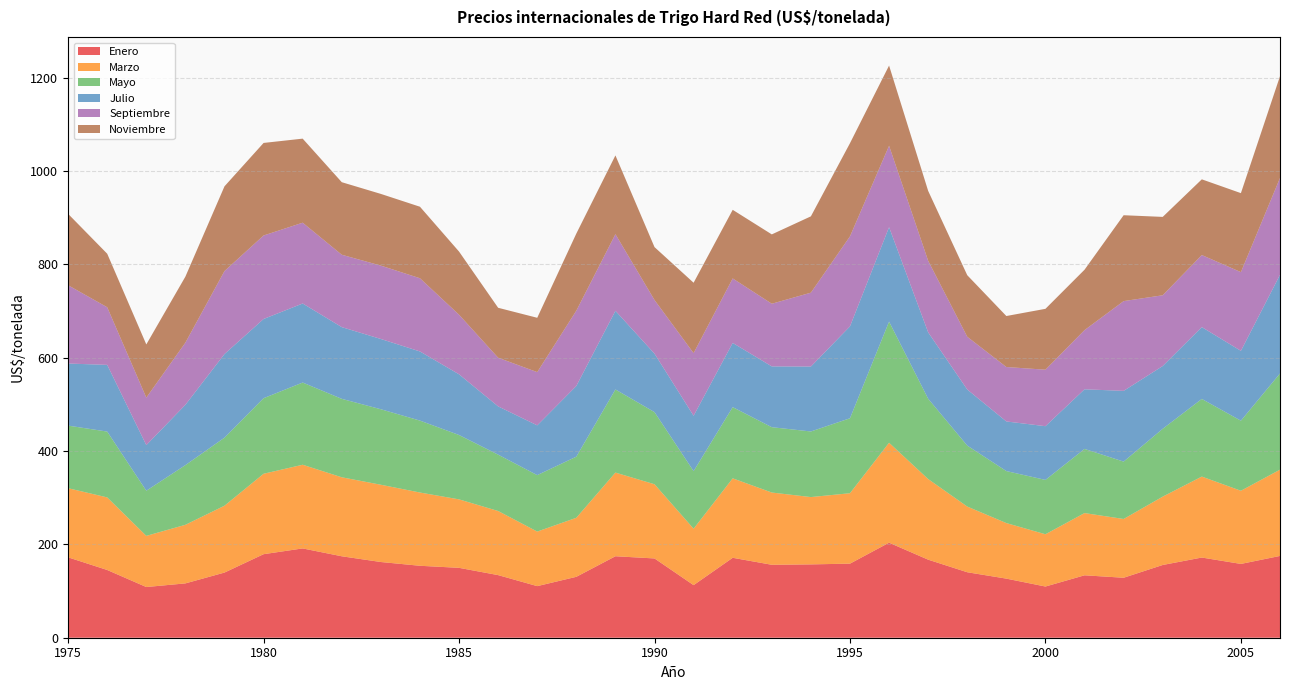

Reading left to right, list all the values displayed in this chart.

Enero: 172.2	145.1	108.6	116.4	139.6	178.9	191.3	174.5	162.2	154.1	149.7	134.1	110.5	130.5	174.5	169.8	112.7	171.2	156.3	157.1	158.7	203.6	167.2	140.3	126.6	109.7	133.7	128.5	155.8	171.8	158.1	175.2
Marzo: 148.1	155.5	109.6	125.5	143.2	172.3	179.3	169.2	165.5	156.9	146.7	137.3	116.9	126.5	179.2	159.0	120.8	170.2	154.8	144.2	150.9	214.1	172.7	140.7	119.0	112.0	133.3	125.9	146.4	173.4	156.7	184.8
Mayo: 134.1	141.0	96.7	127.9	145.8	161.9	176.1	168.0	161.8	154.1	137.9	120.8	120.9	131.0	178.1	154.5	123.4	152.5	140.0	140.5	160.6	259.5	172.1	130.6	111.4	116.4	137.4	122.9	145.3	166.3	150.1	206.1
Julio: 133.0	142.9	97.7	129.2	179.1	169.7	169.3	153.6	150.5	148.1	130.0	103.4	106.6	151.4	168.5	125.2	118.6	137.6	130.2	139.1	196.9	202.3	142.2	120.1	106.3	115.1	127.7	151.5	134.4	153.9	149.6	211.4
Septiembre: 167.7	123.4	101.7	133.1	177.8	178.9	173.1	155.0	157.1	156.8	127.6	104.2	114.0	161.3	164.1	114.9	134.1	138.1	134.2	158.2	192.8	174.4	153.3	113.0	116.6	121.0	126.7	192.3	151.6	154.3	168.6	207.4
Noviembre: 152.9	114.7	114.0	141.5	181.5	198.3	180.1	155.4	153.6	153.2	135.3	107.0	116.4	165.2	168.8	113.4	150.8	147.0	148.6	163.5	199.7	171.8	149.8	131.9	109.3	130.4	129.4	184.0	167.9	162.2	169.2	218.1